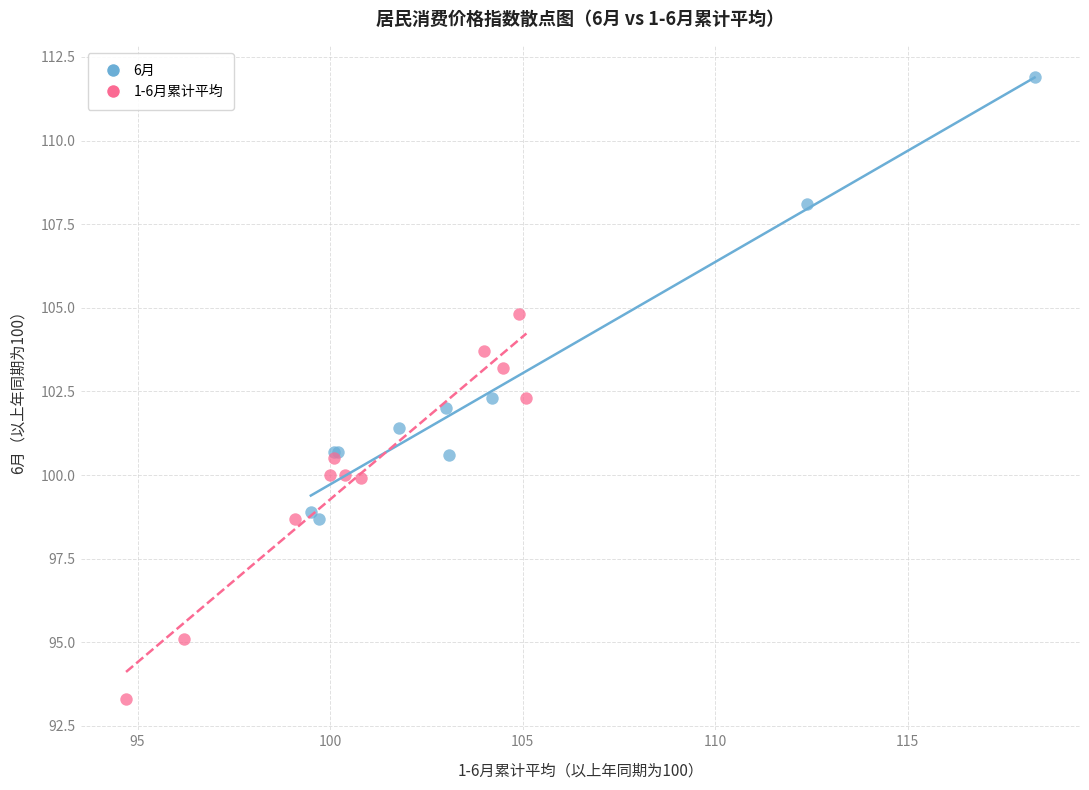

Which series has the widest spread of Y values?

6月